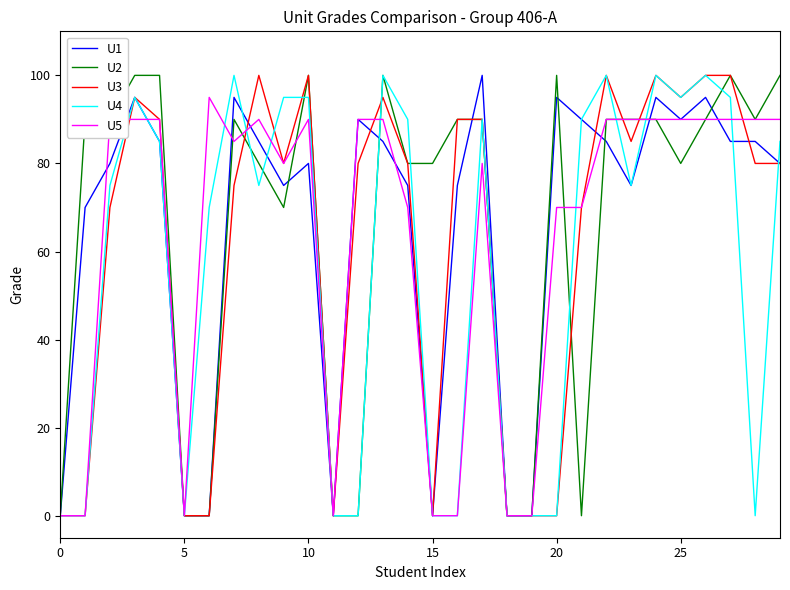

What is the highest value of the U3 series?

100